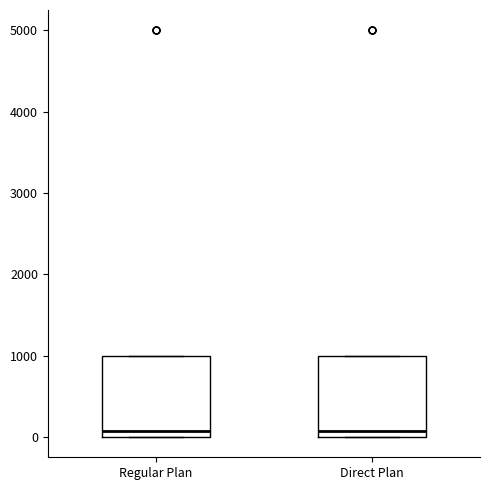

Reading left to right, read every box against the y-axis: the position of its median line, the range the box covers, and the ends of its whiskers. The values are not printed on the chart, so give them approximately, as read against the axis.

Regular Plan: median 100, box 0 to 1000, whiskers 0 to 1000
Direct Plan: median 100, box 0 to 1000, whiskers 0 to 1000